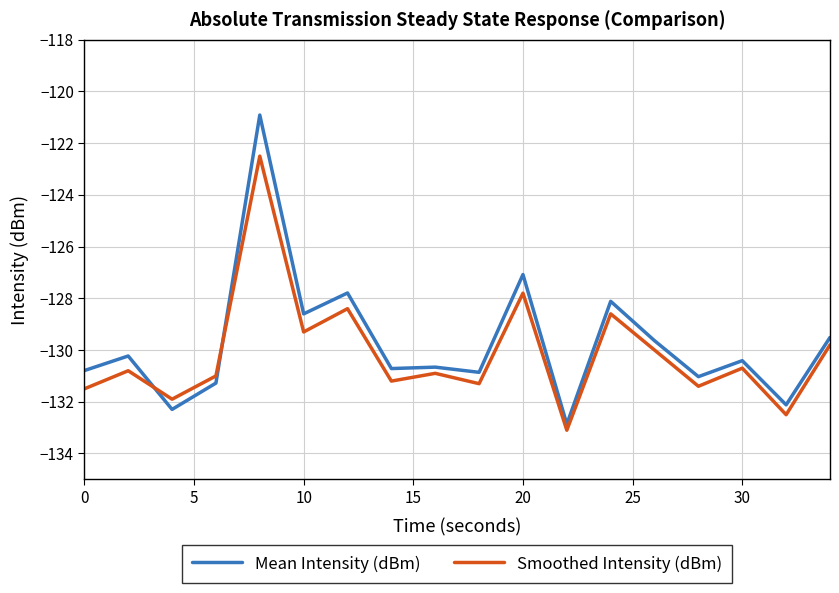

Which series has the widest spread of values?

Mean Intensity (dBm)